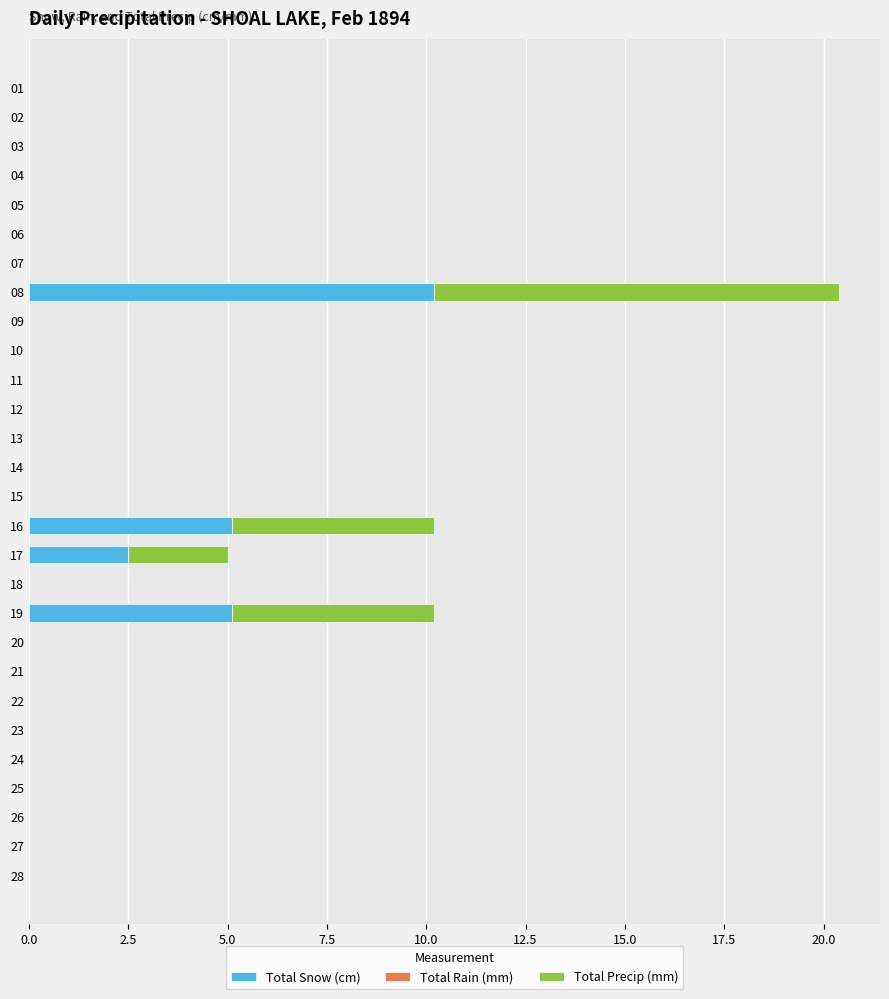

The Total Snow (cm) series shows 6.1 at 21. True or false?

False